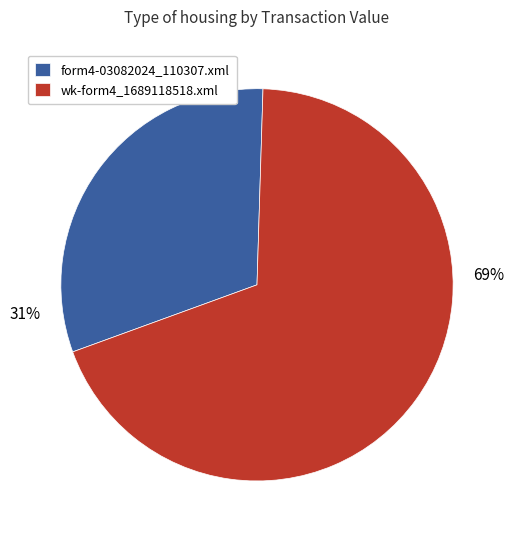

To the nearest percent, what is the difference between the largest and smallest slice percentages?

38%